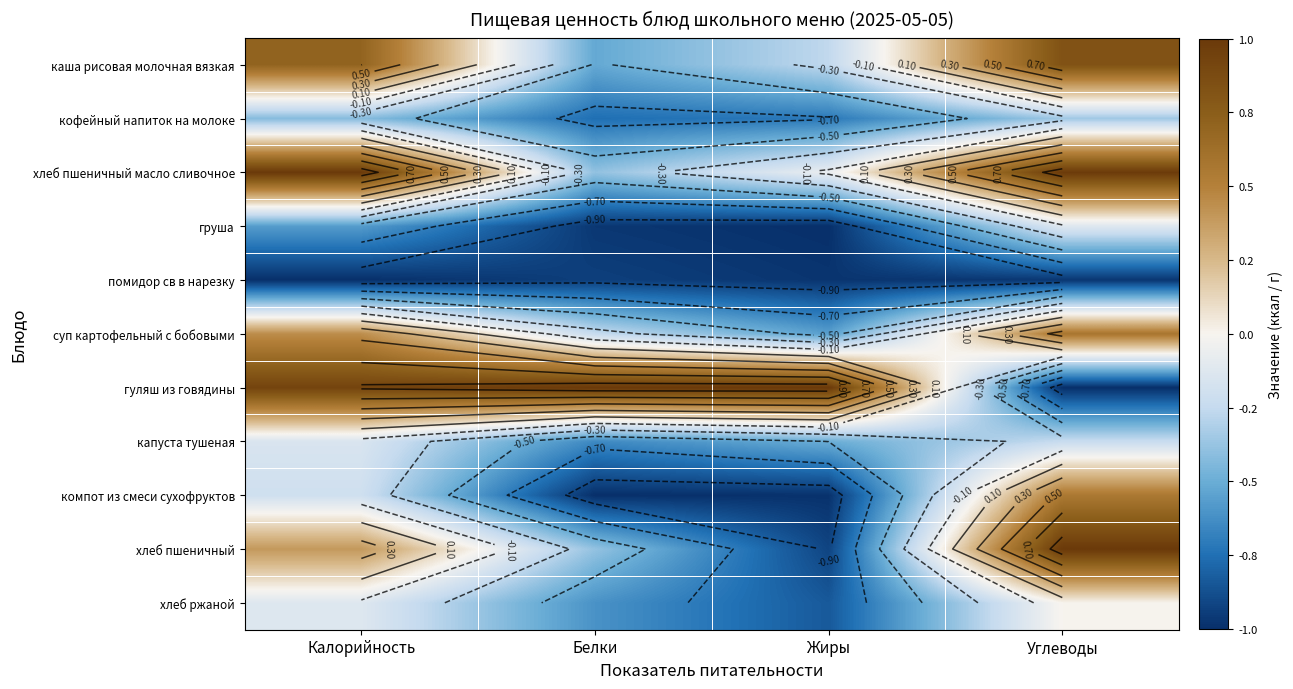

The value of хлеб пшеничный at Калорийность is 0.4. True or false?

True